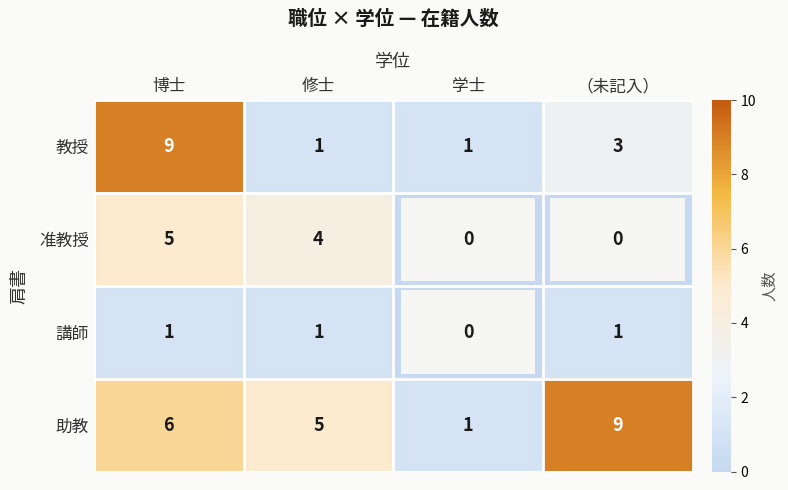

What is the sum of all 教授 values?

14